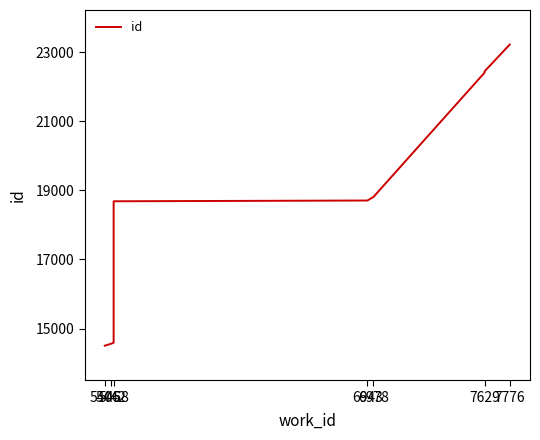

How many lines are shown in the chart?

1